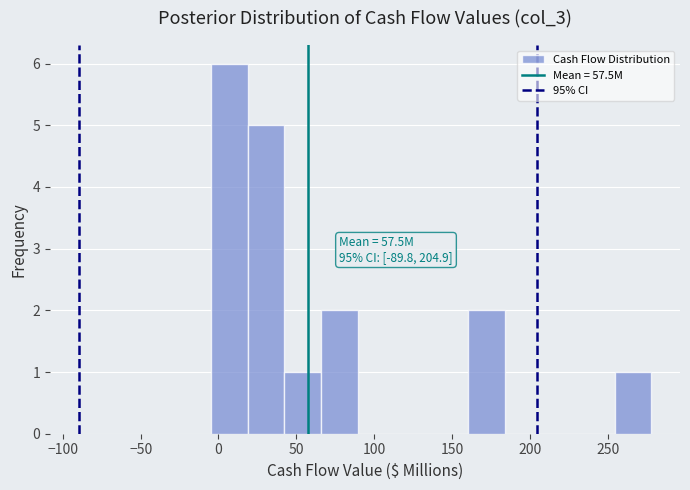

Over which range of the x-axis is the bar tallest?

-5 to 20